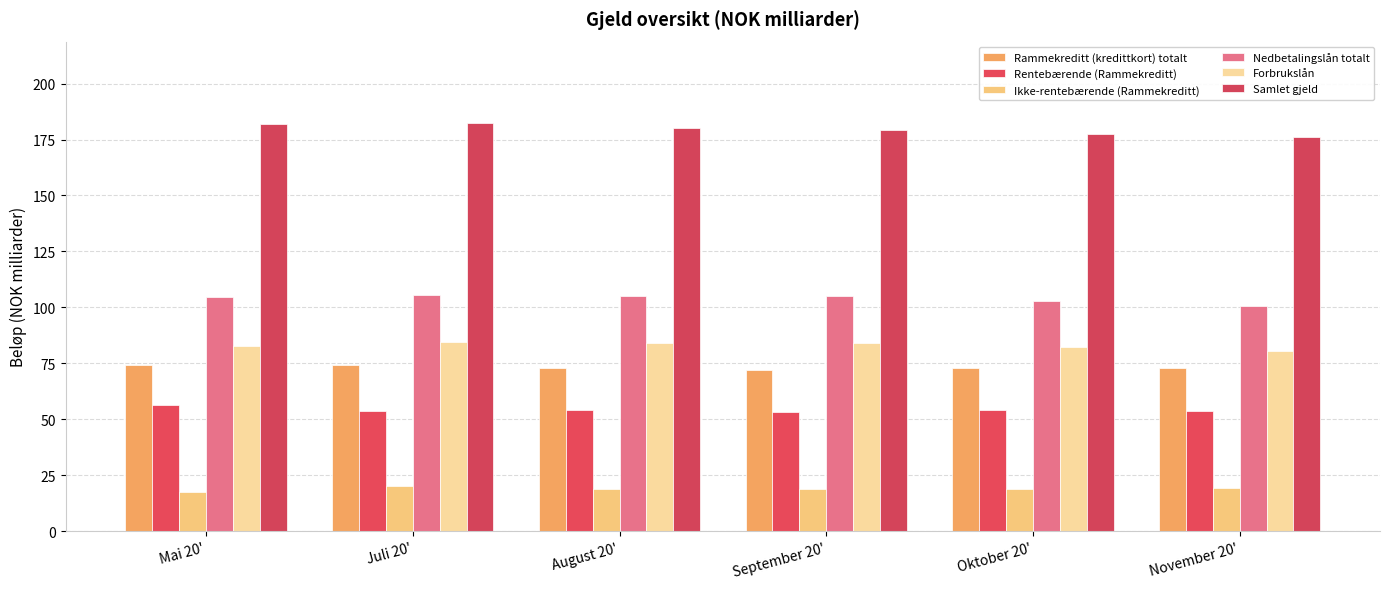

Between Mai 20' and November 20', which is larger?

Mai 20'